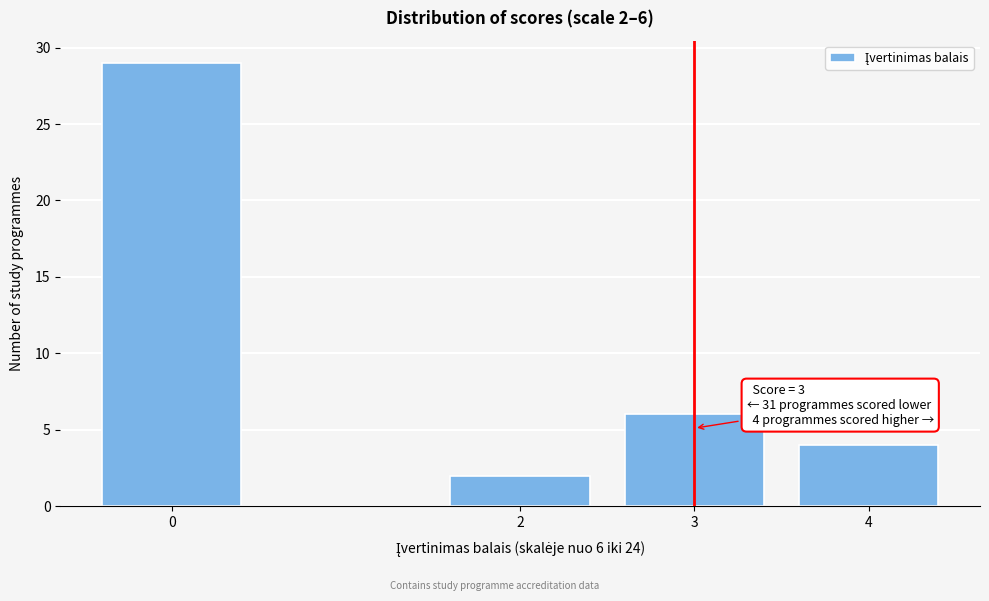

Reading left to right, what are all the values shown in this chart?

29	2	6	4